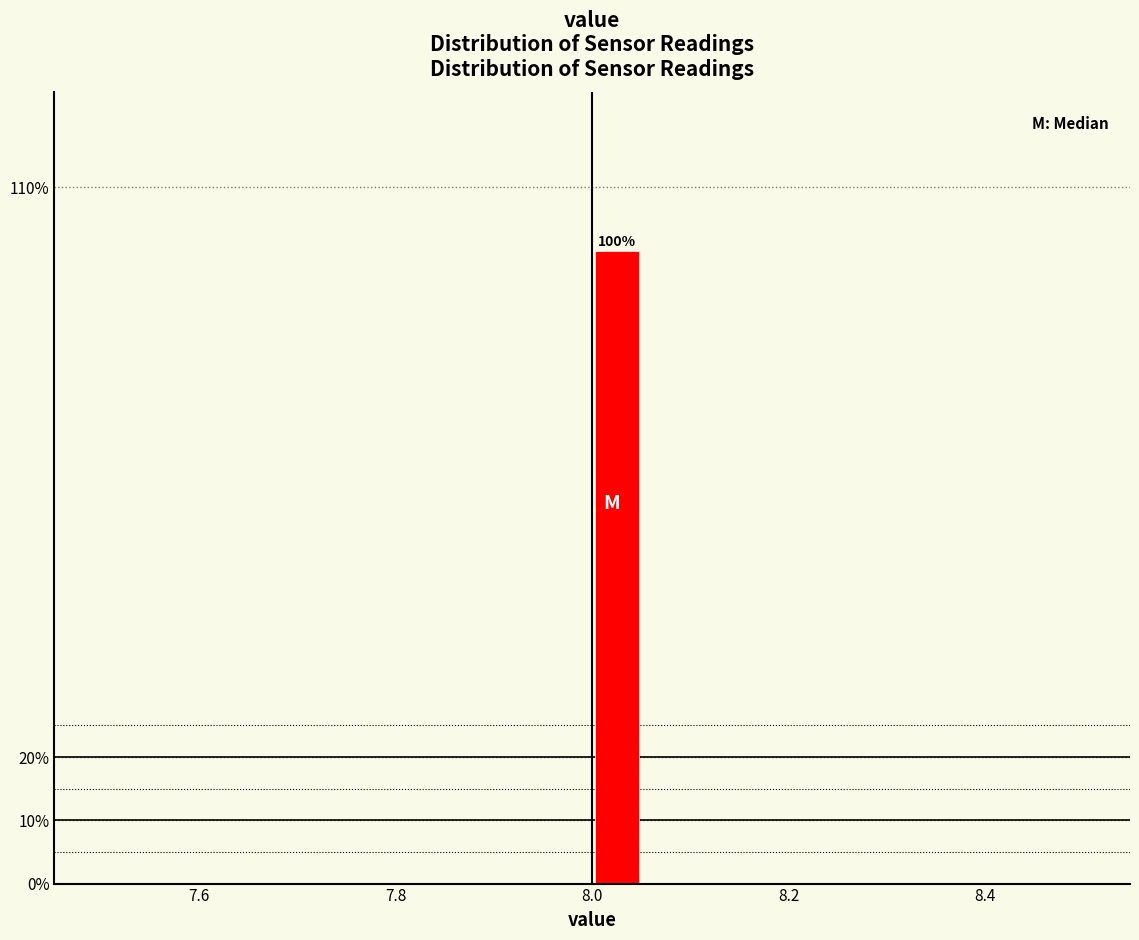

Read against the x-axis, roughly where is the centre of the tallest bar?

8.02